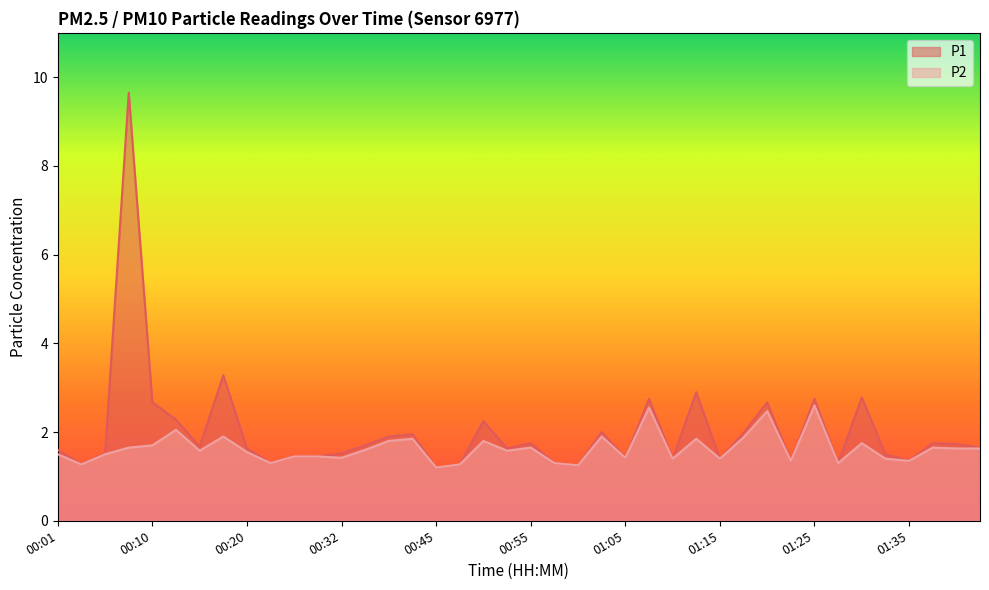

True or false: P1 has more than 1 interior local peaks.

True